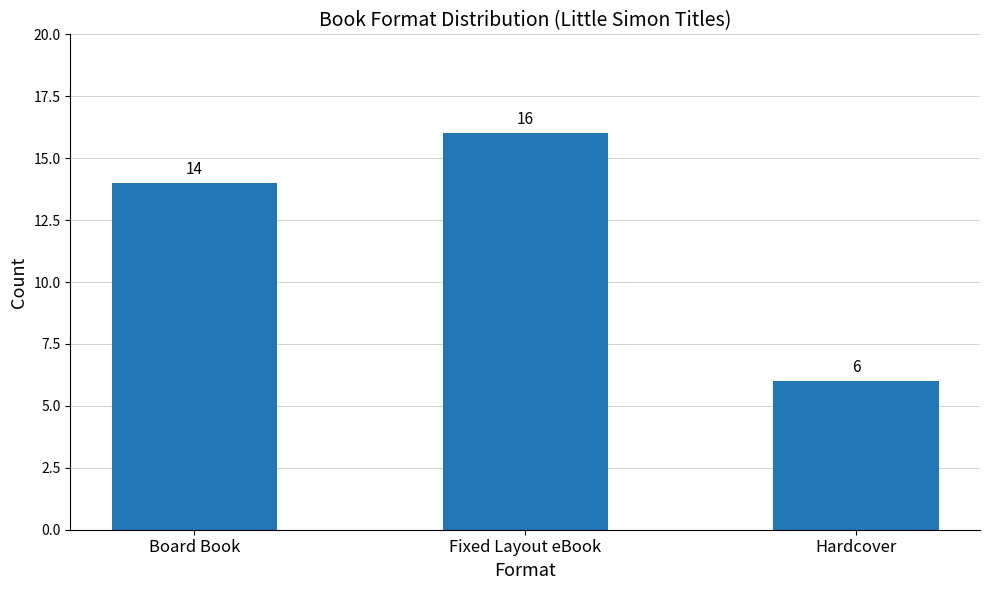

What is the difference between the second highest and minimum values?

8